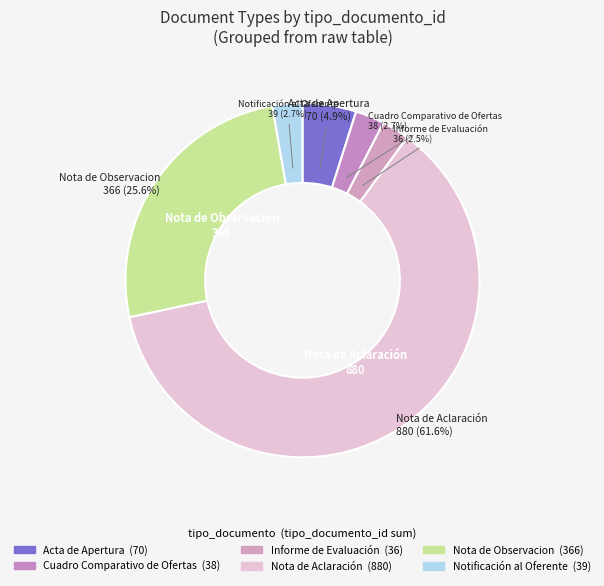

Does any single category account for the majority?

Yes